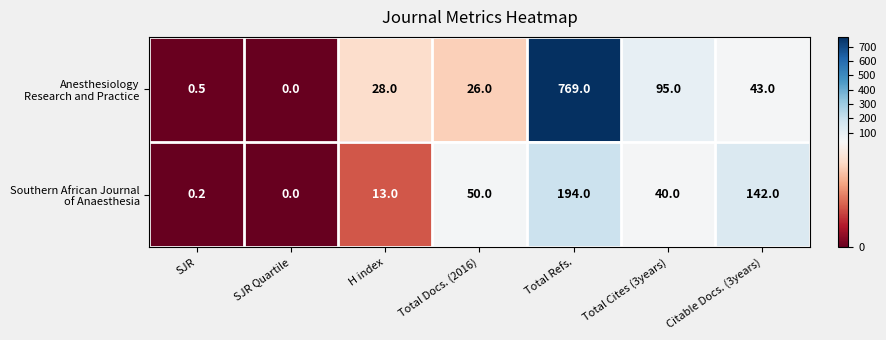

What is the difference between the highest and lowest values at SJR?

0.3